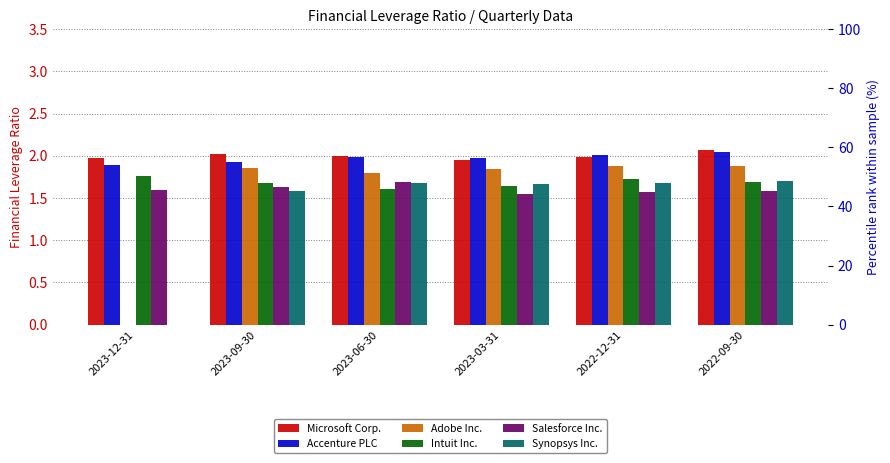

What is the difference between the Accenture PLC values at 2022-09-30 and 2023-06-30?

0.1